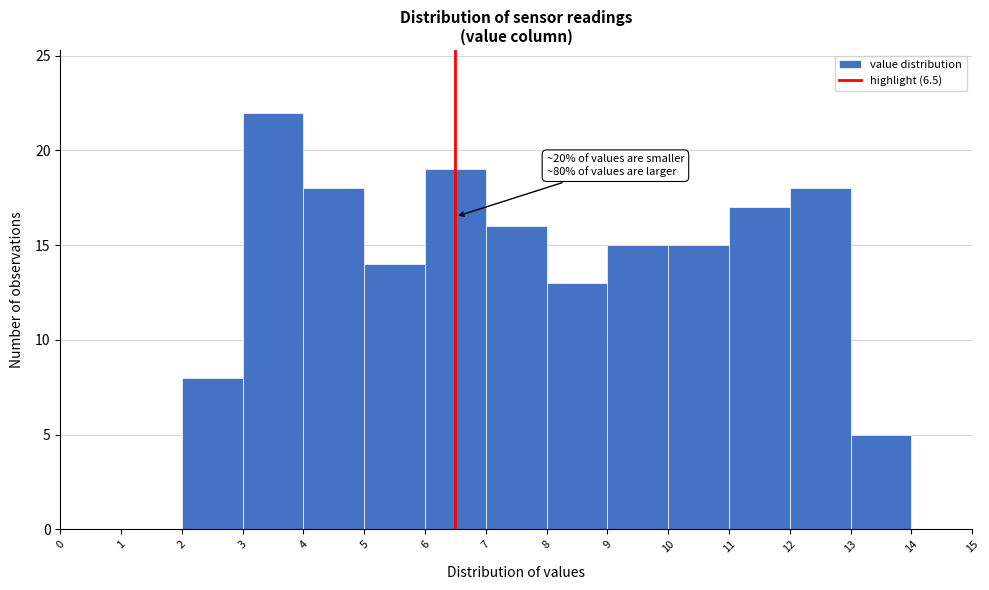

Which range on the x-axis has the tallest bar?

3 to 4